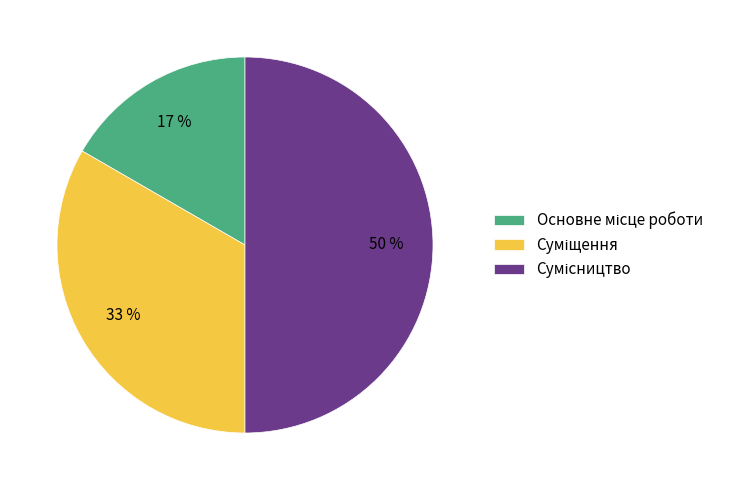

To the nearest percent, what is the average slice percentage?

33%